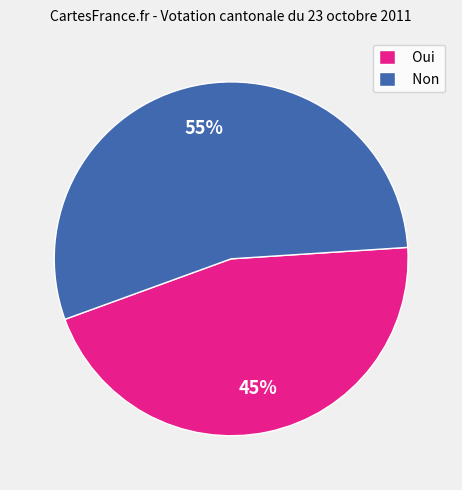

Does Oui represent more than half of the total?

No